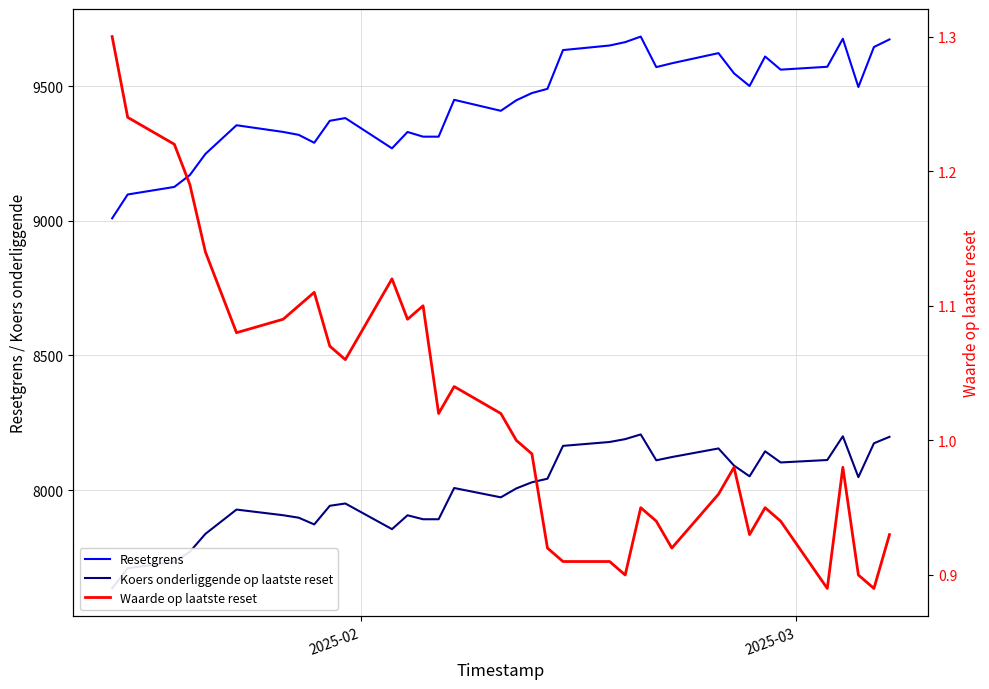

True or false: Resetgrens and Waarde op laatste reset cross at least once.

False